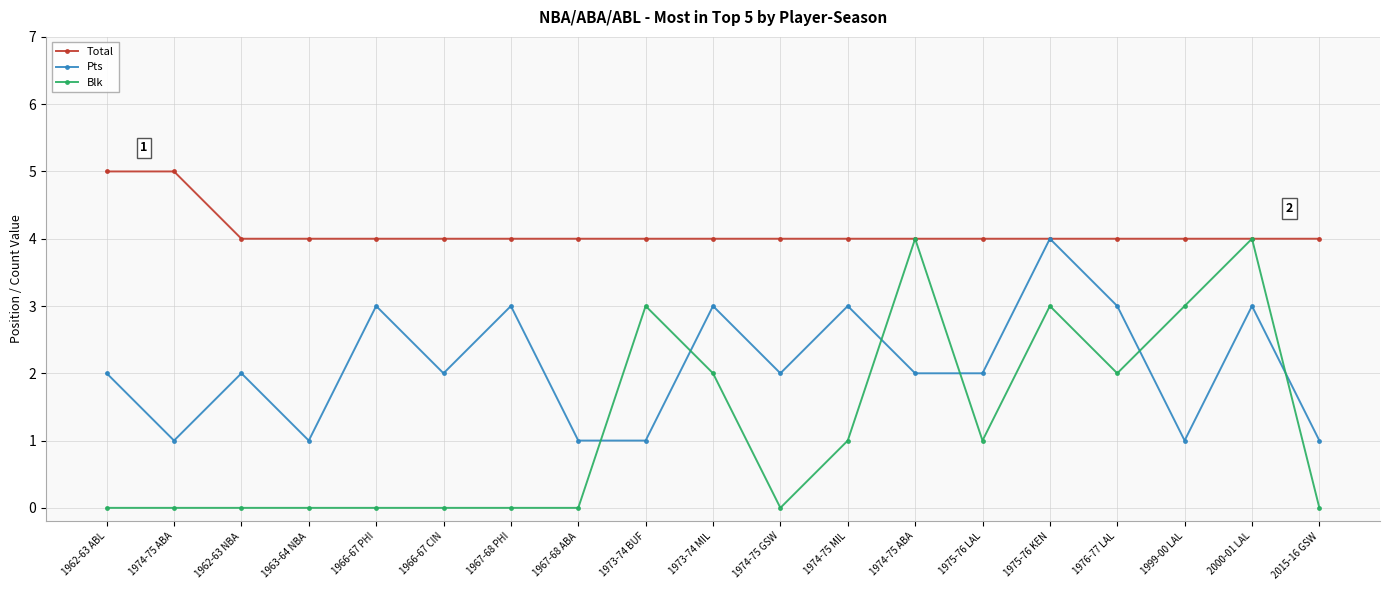

Is this an area chart (filled region under the line)?

No